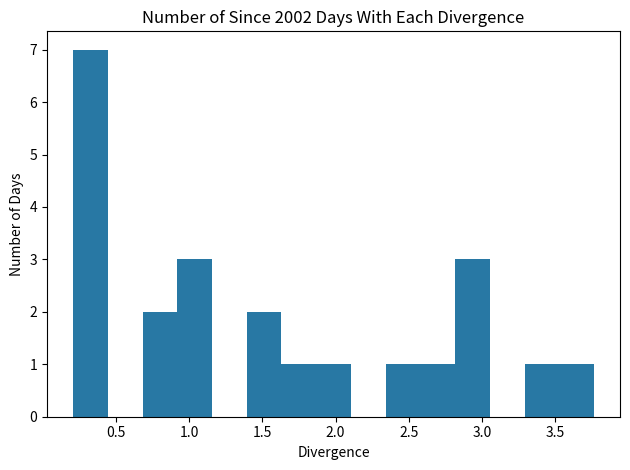

Which range on the x-axis has the tallest bar?

0.20 to 0.45